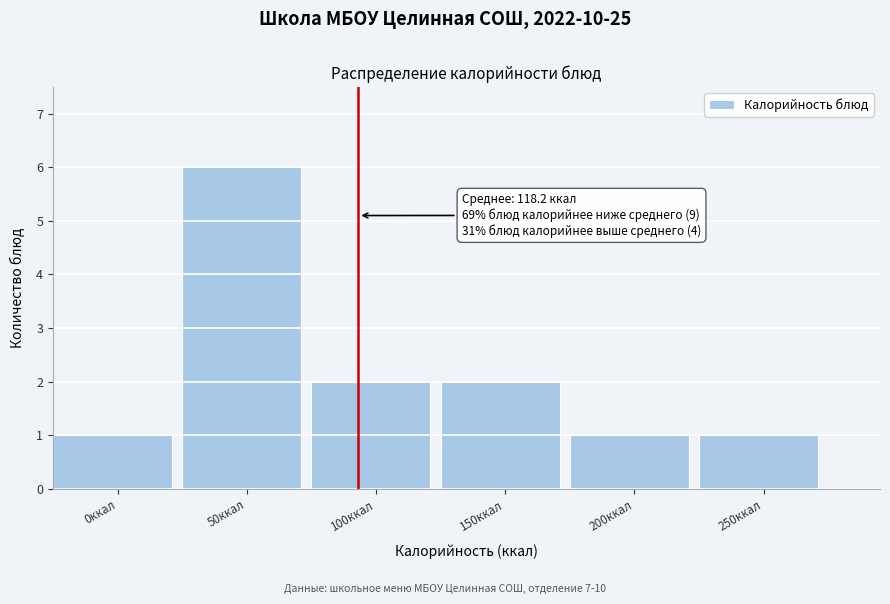

Reading left to right, list all the values displayed in this chart.

1	6	2	2	1	1